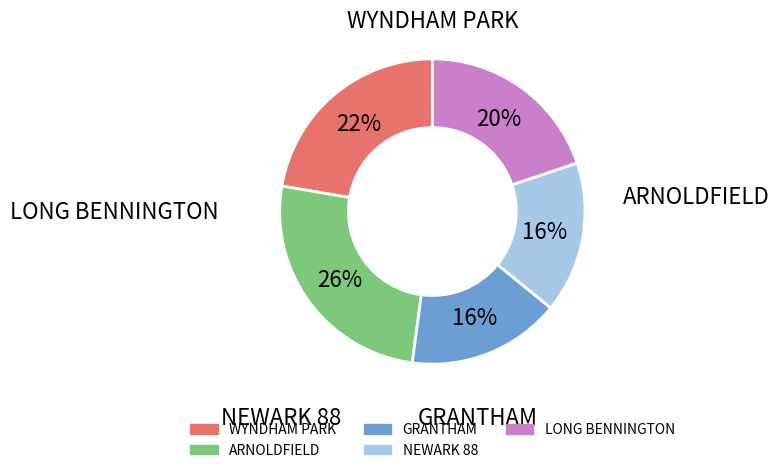

What is the largest slice in the pie chart?

ARNOLDFIELD